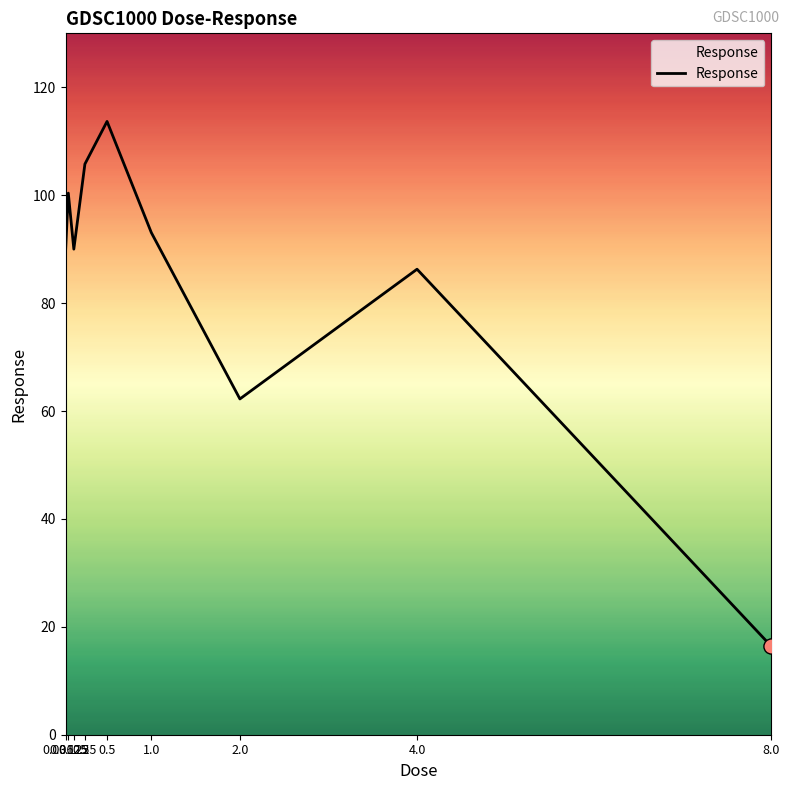

What is the change in value from 0.125 to 4.0?

-3.7